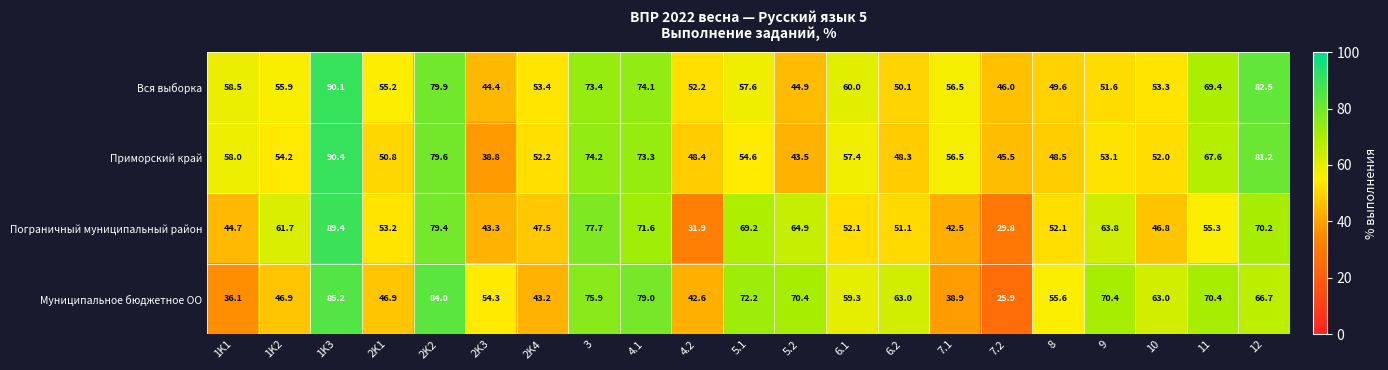

What is the spread (max minus min) of values at 5.2?

26.9